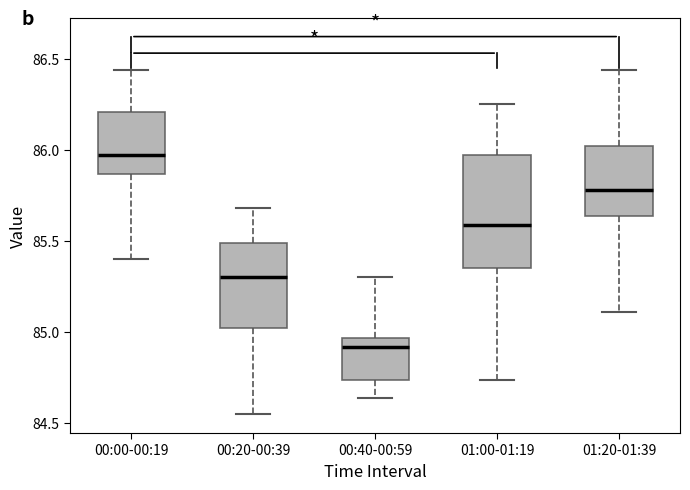

Comparing the boxes themselves (not the whiskers), which one is the tallest?

01:00-01:19